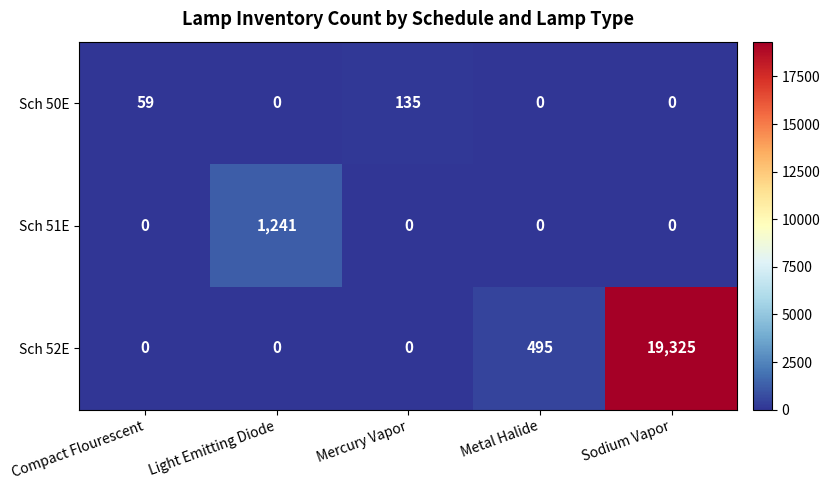

What is the maximum value shown in the chart?

19325